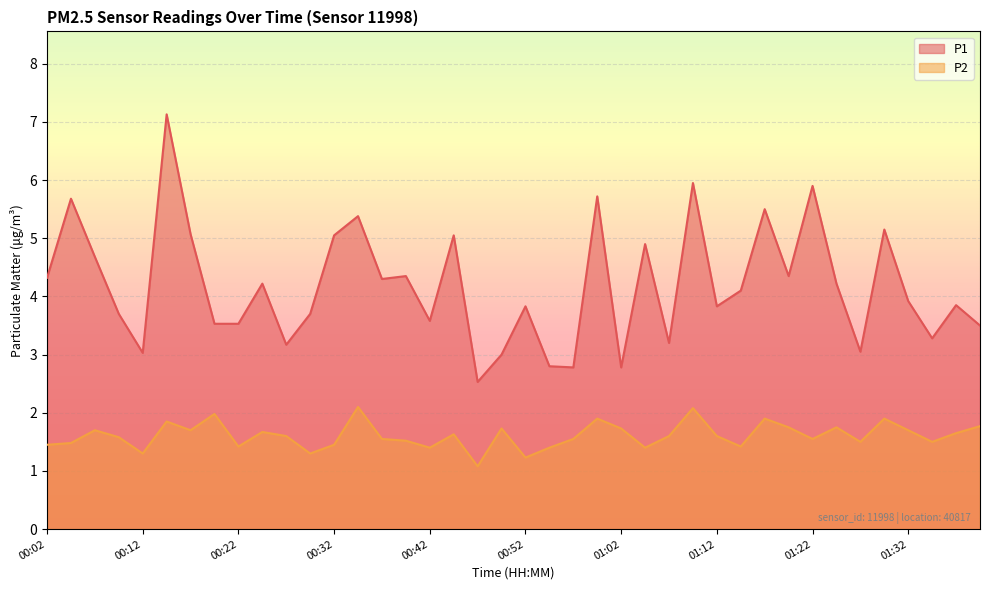

What is the total value across all series at 00:24?

5.9